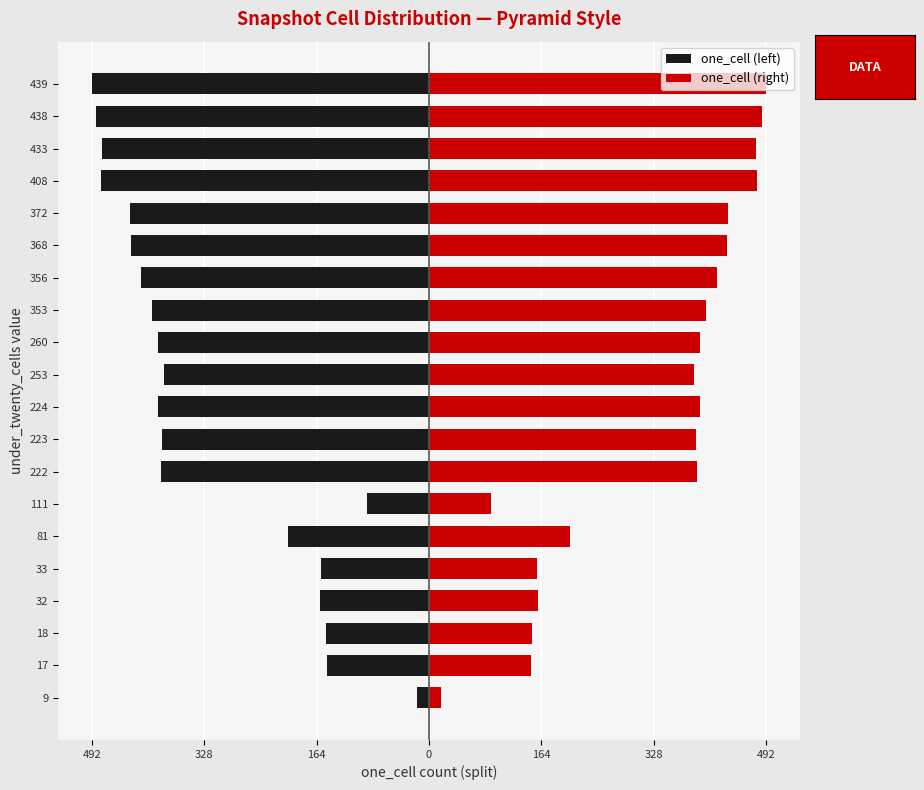

The value of one_cell (right) at 408 is 862.4. True or false?

False